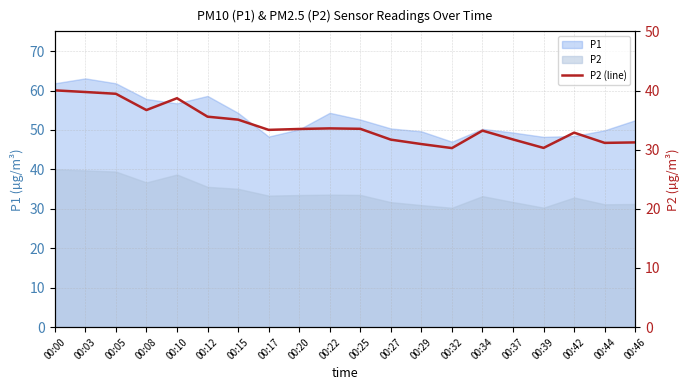

What is the change in value from 00:17 to 00:42?

-0.5